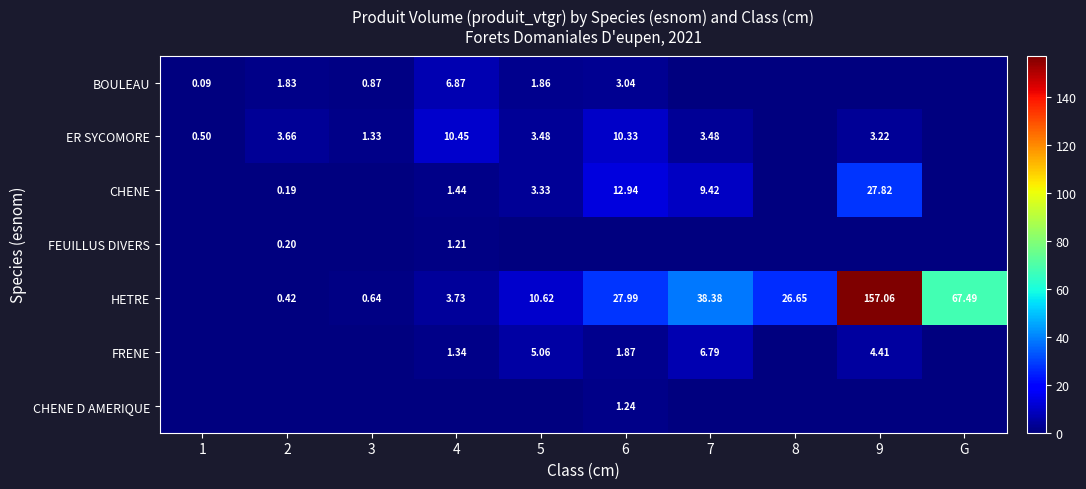

Which category has the lowest value in the HETRE series?

1